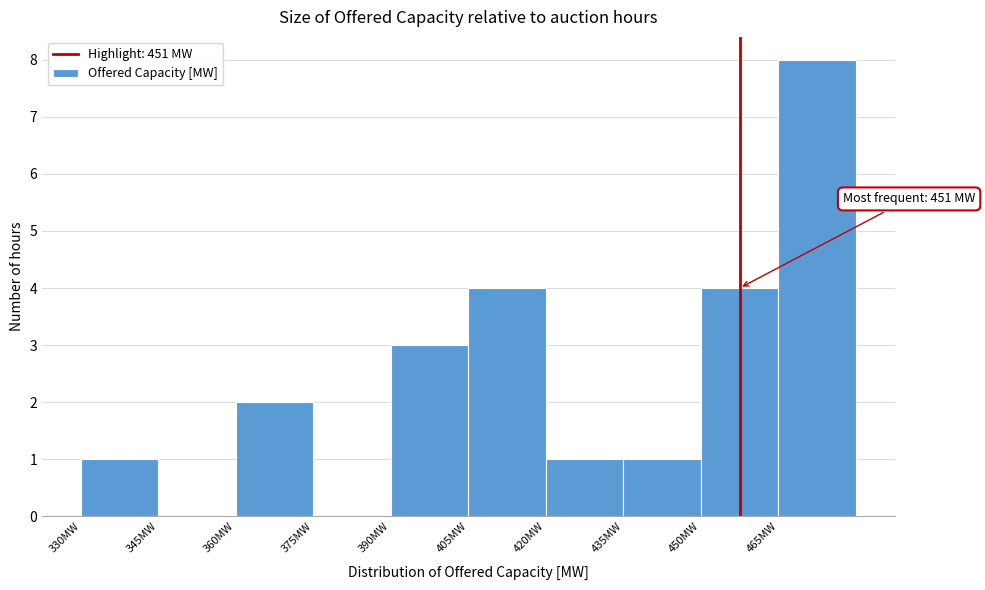

Over which range of the x-axis is the bar tallest?

465 to 480